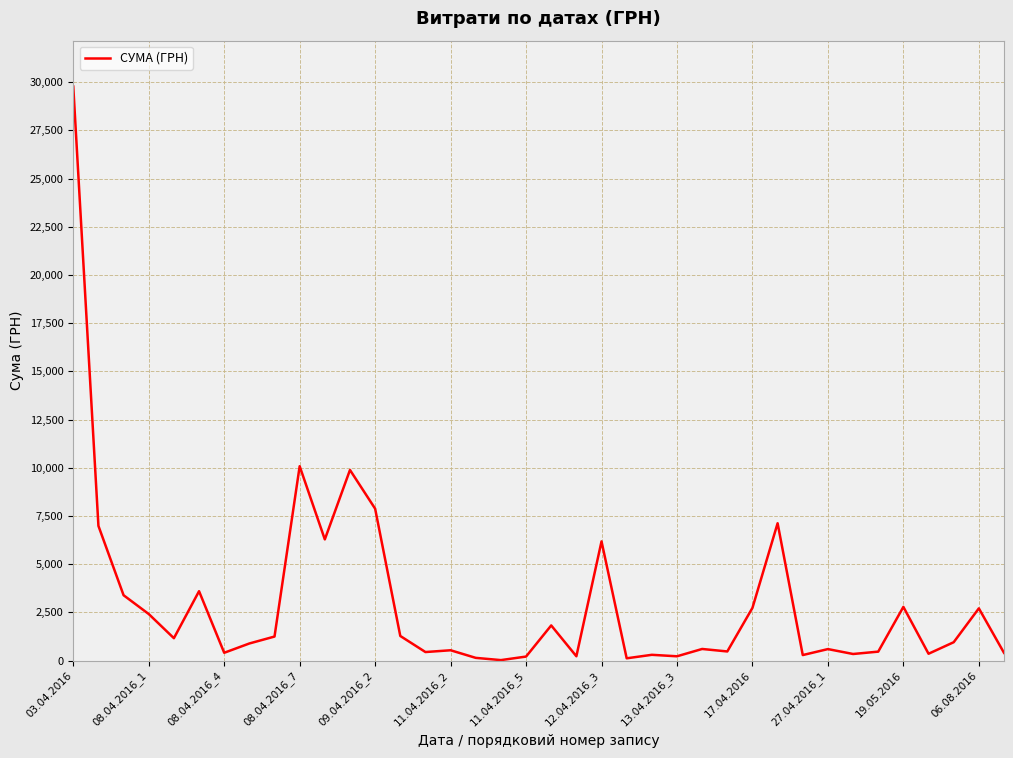

Does the chart have visible grid lines?

Yes